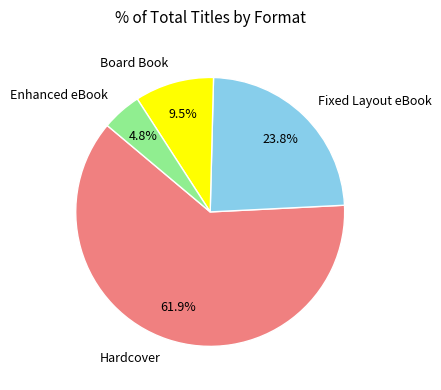

Which slice is the smallest?

Enhanced eBook